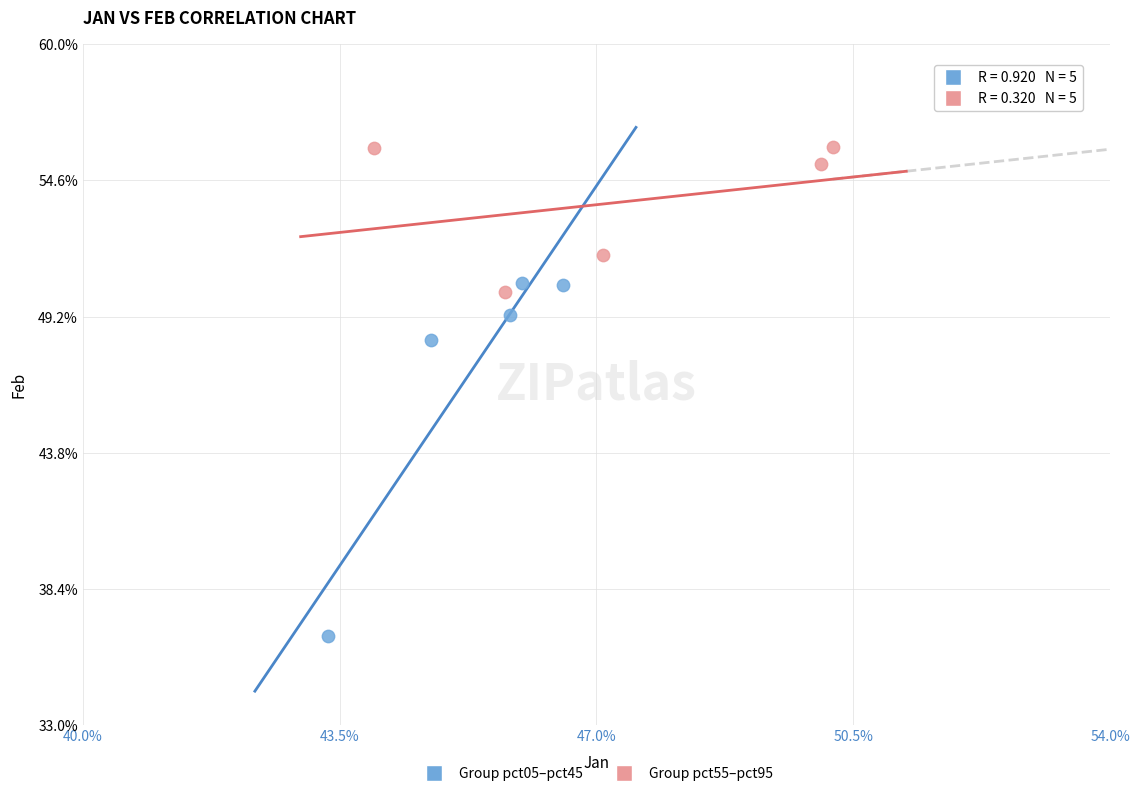

Which series has the largest Y range (max minus min)?

Group pct05–pct45